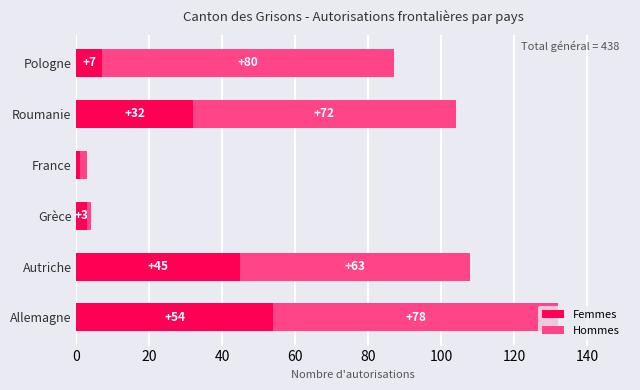

At which label does Femmes reach its minimum?

France